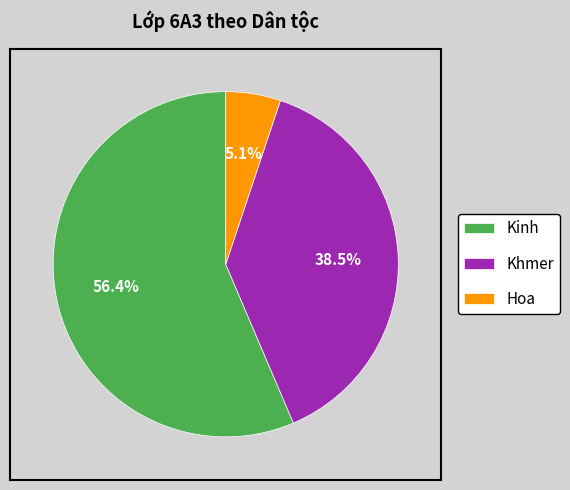

Which slice is the smallest?

Hoa